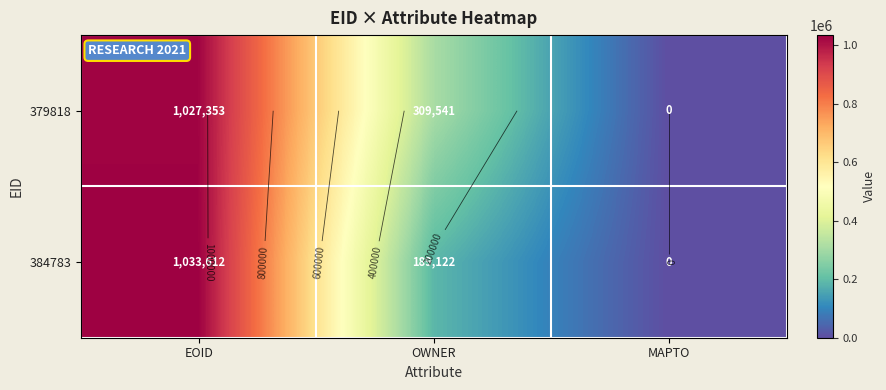

Rank the series at OWNER from lowest to highest value.

384783, 379818